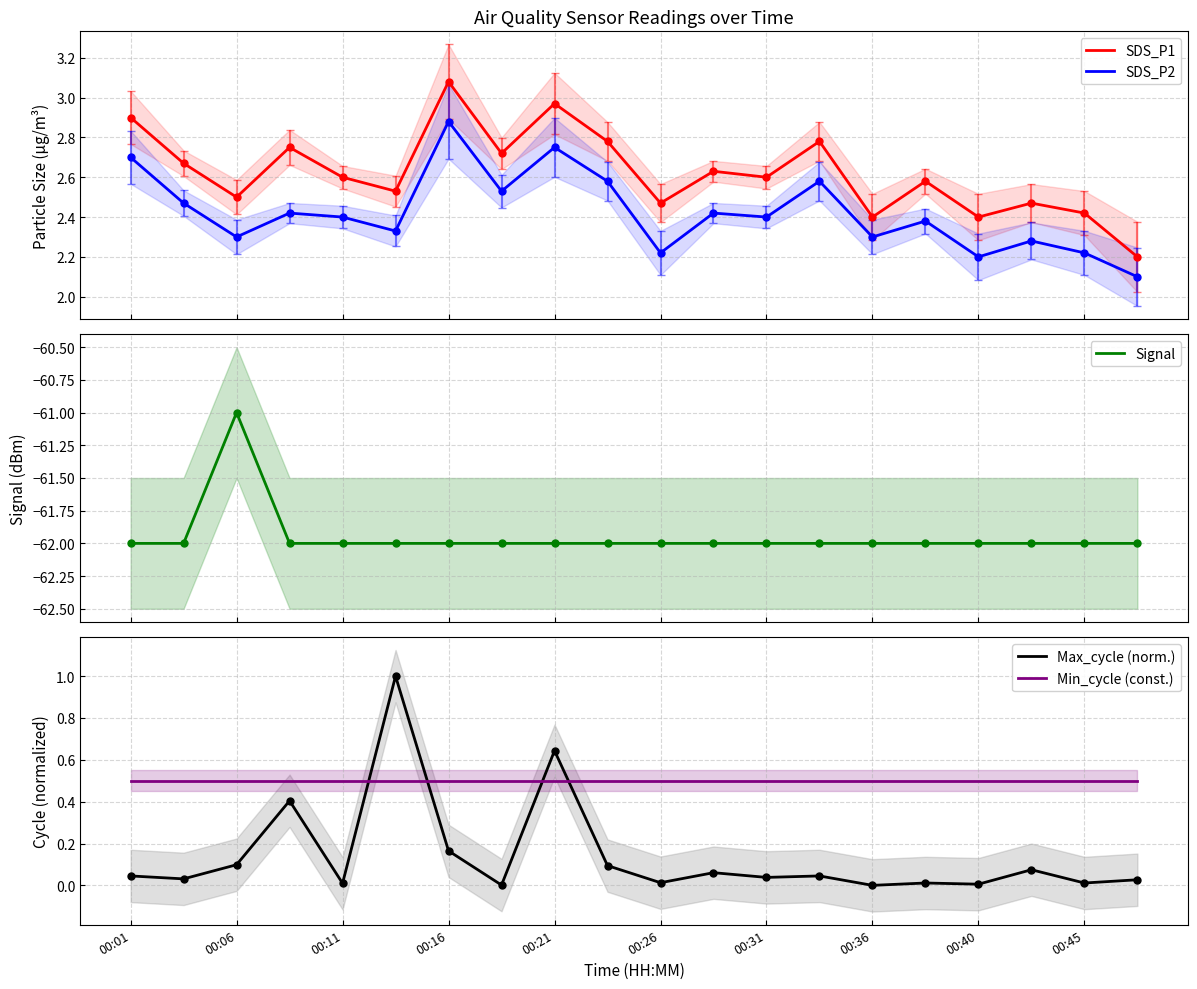

What is the lowest value of the SDS_P2 series?

2.1